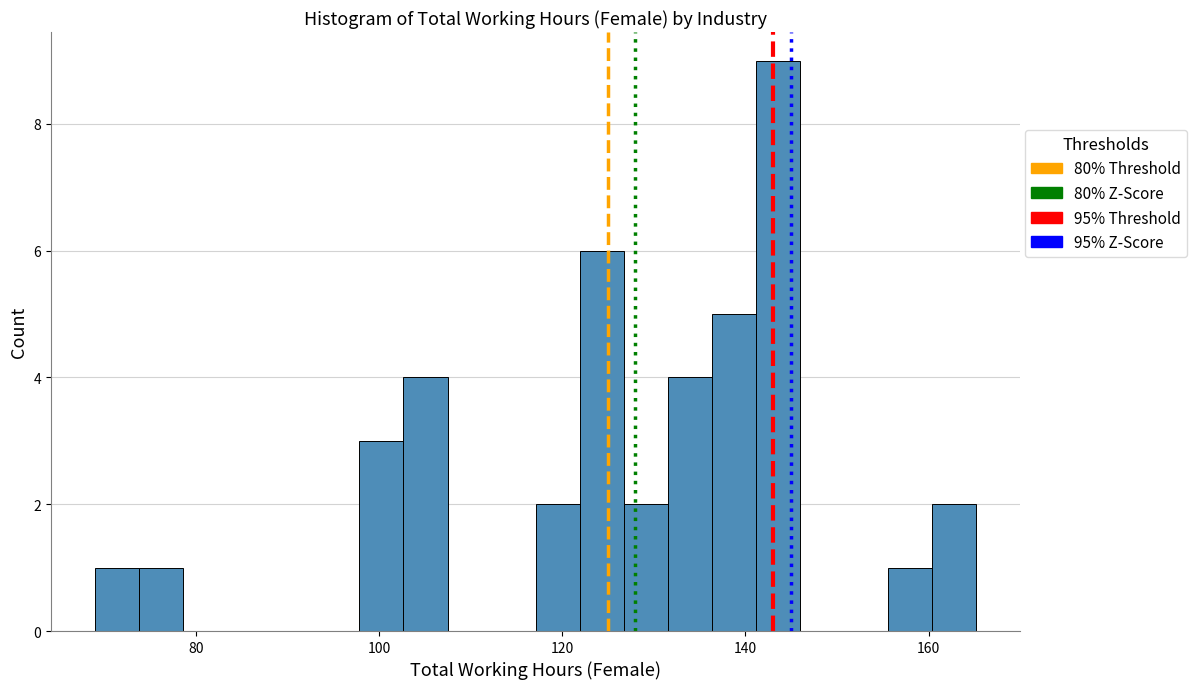

Read against the x-axis, roughly where is the centre of the tallest bar?

144